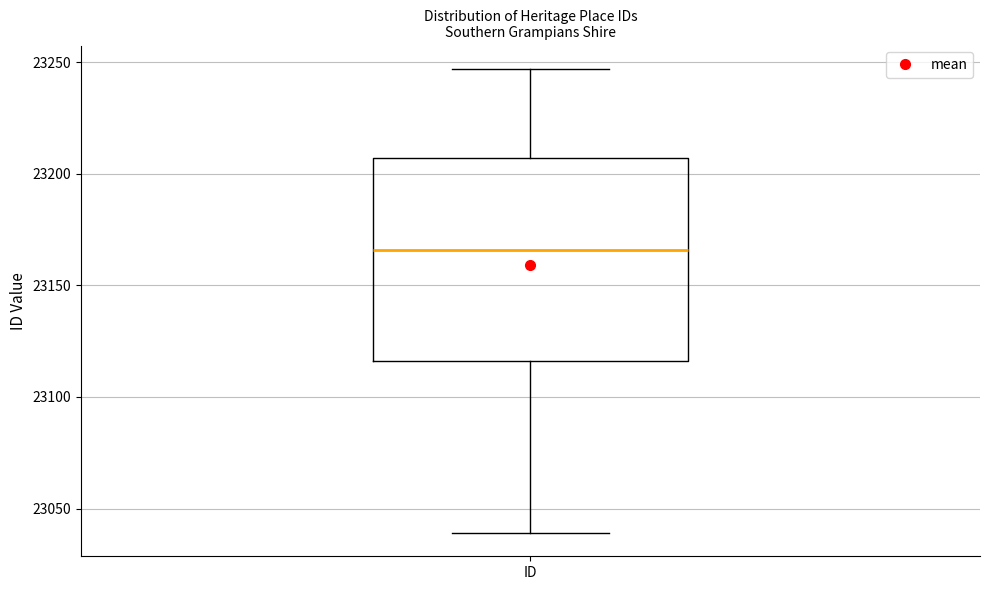

Transcribe this box plot: give where the median line is, the range the box spans, and where the two whiskers end, as read against the y-axis. The values are not printed on the chart, so give them approximately, as read against the axis.

median 23165, box 23115 to 23205, whiskers 23040 to 23245